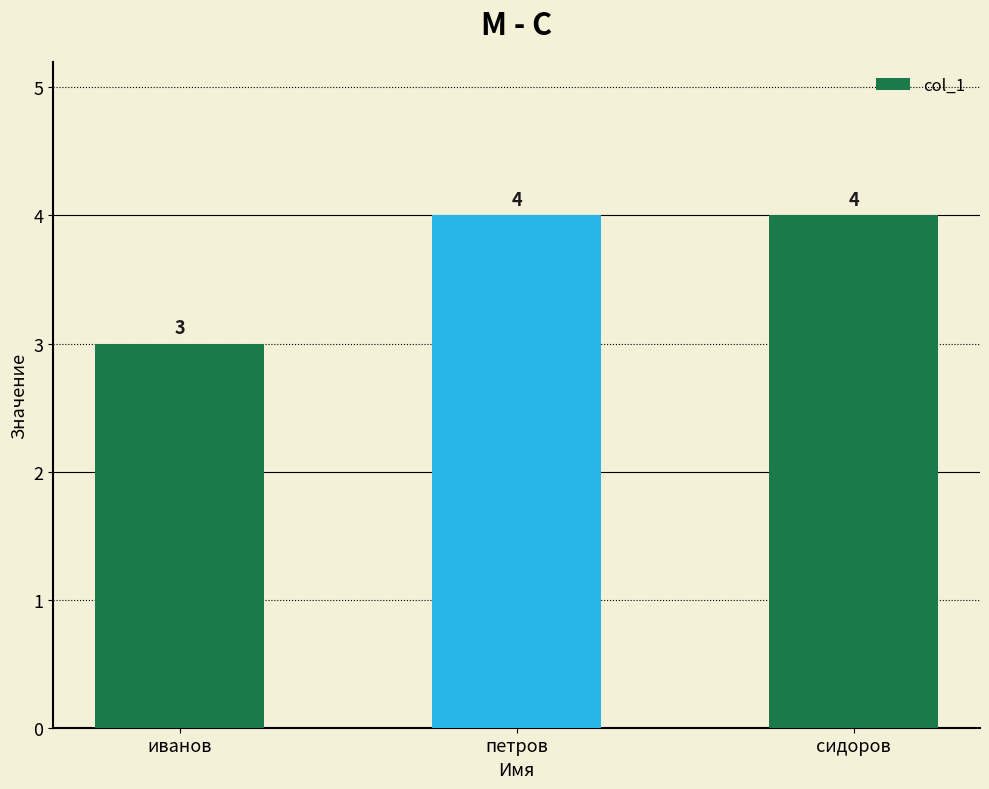

What is the change in value from иванов to петров?

+1